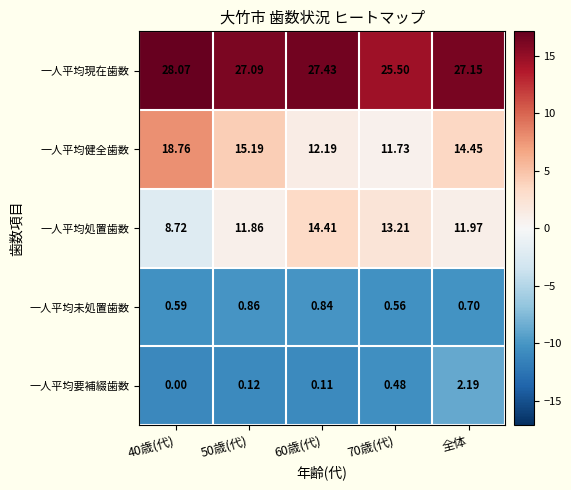

Rank the series at 70歳(代) from lowest to highest value.

一人平均要補綴歯数, 一人平均未処置歯数, 一人平均健全歯数, 一人平均処置歯数, 一人平均現在歯数